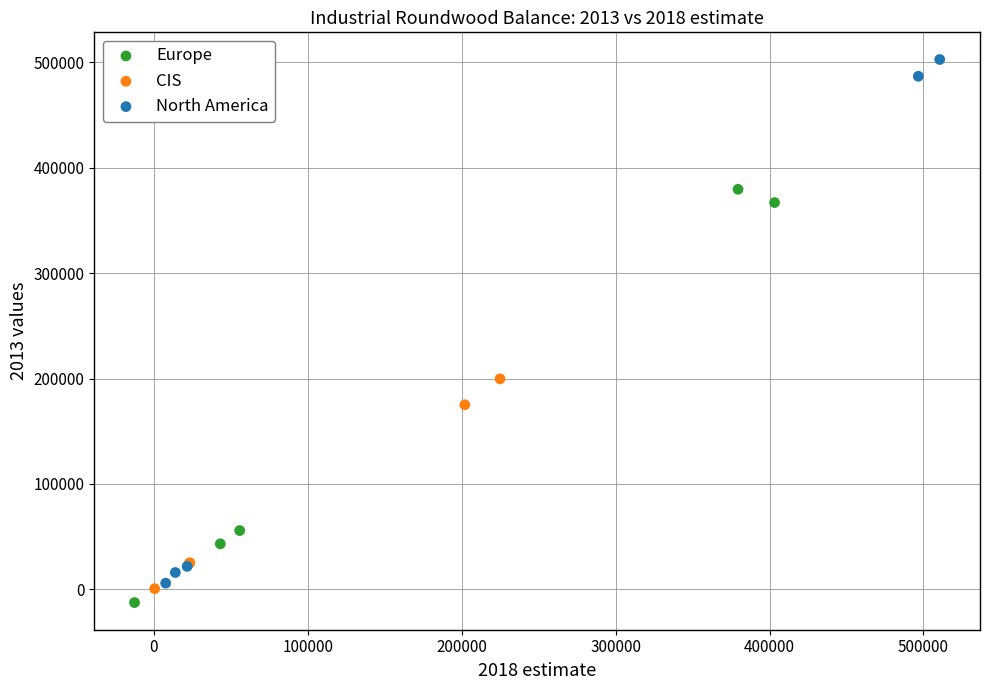

Which series contains the lowest Y value?

Europe